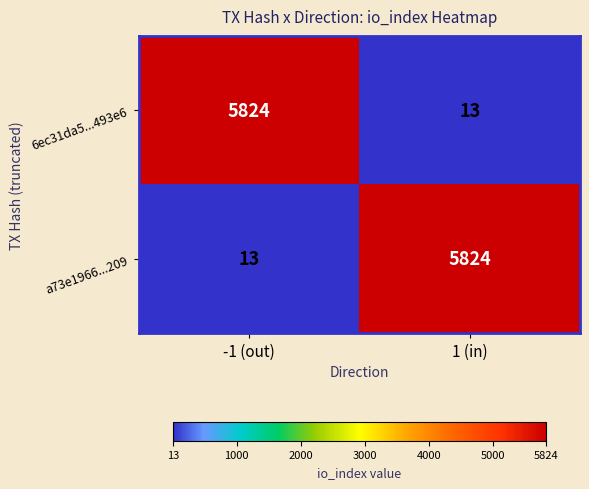

Rank the categories by a73e1966...209 value from highest to lowest.

1 (in), -1 (out)